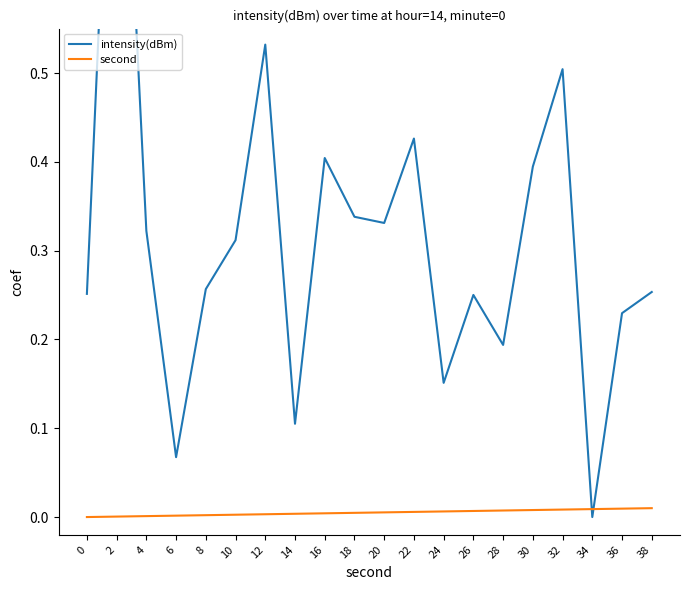

Reading right to left, extract all data points from this chart.

intensity(dBm): 0.3	0.2	0.0	0.5	0.4	0.2	0.3	0.2	0.4	0.3	0.3	0.4	0.1	0.5	0.3	0.3	0.1	0.3	1.0	0.3
second: 0.0	0.0	0.0	0.0	0.0	0.0	0.0	0.0	0.0	0.0	0.0	0.0	0.0	0.0	0.0	0.0	0.0	0.0	0.0	0.0